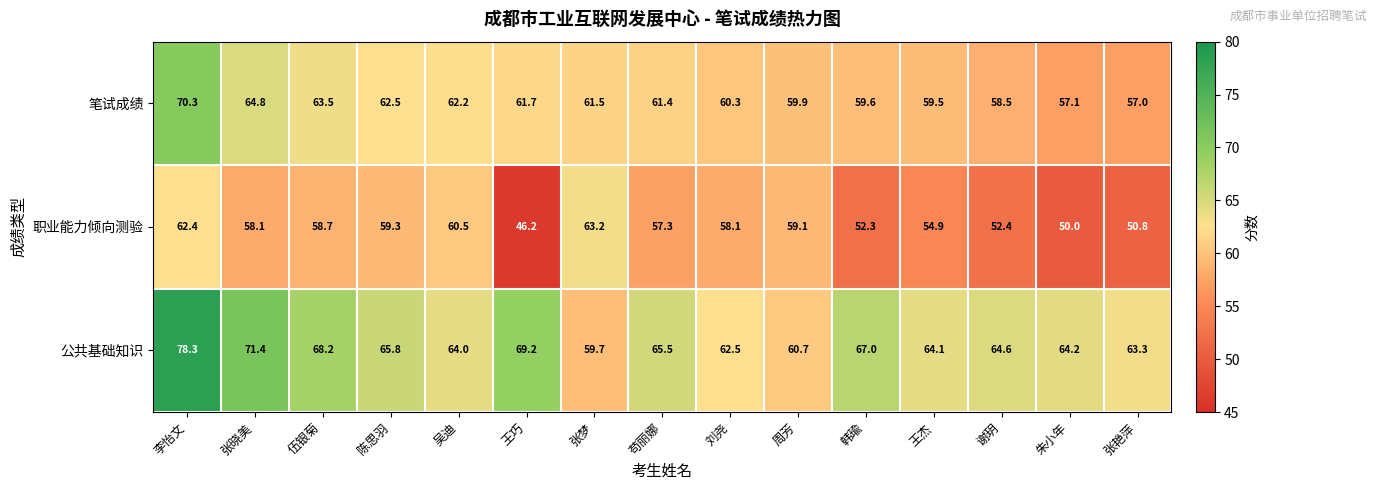

What is the total value across all series at 韩瑜?

178.9